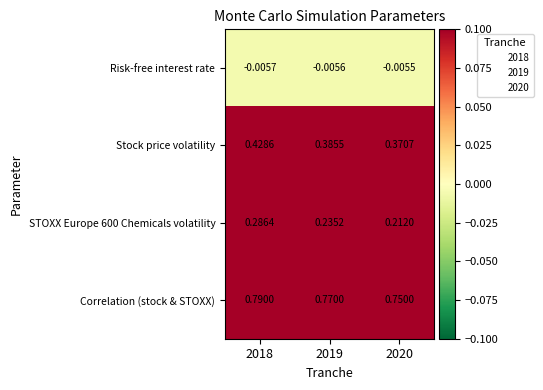

Which series has the largest total across all categories?

Correlation (stock & STOXX)